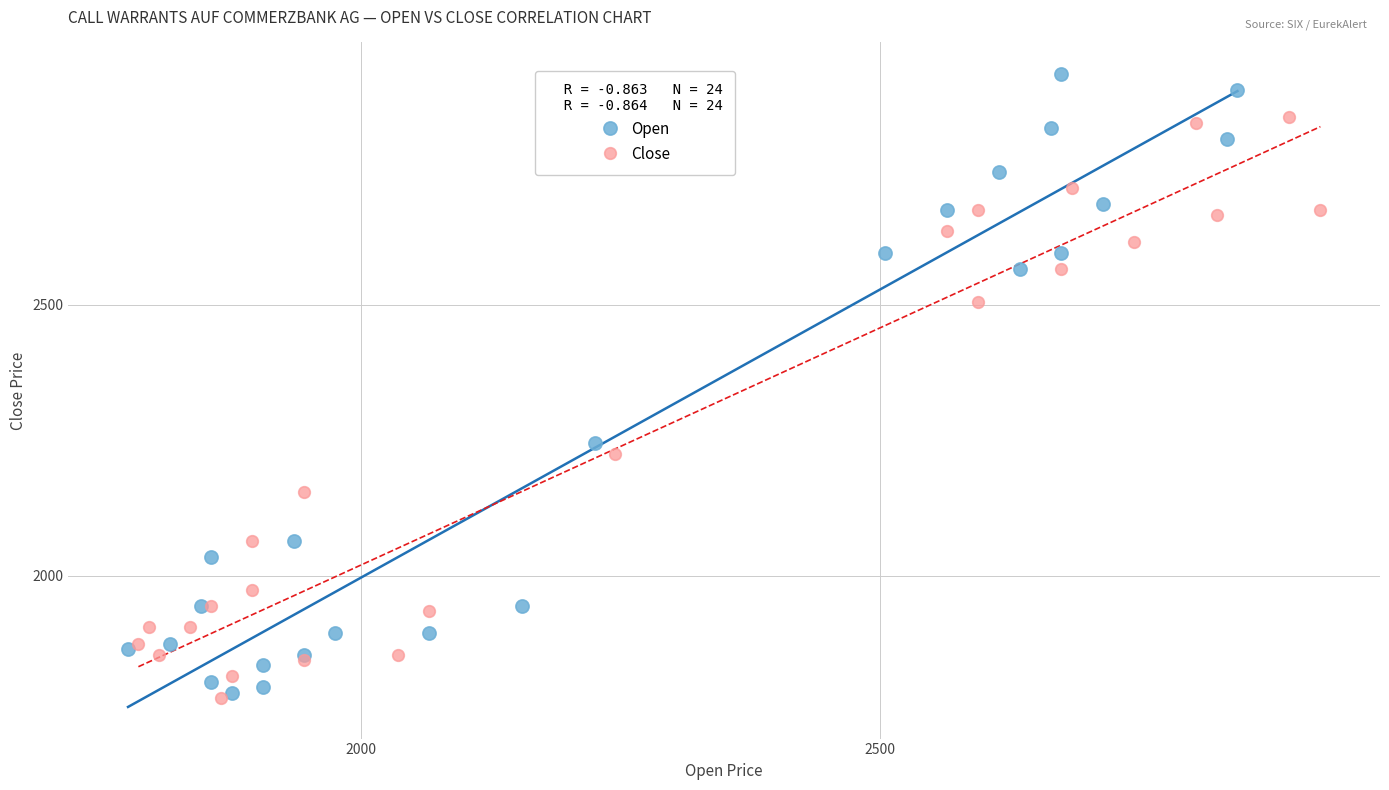

Which series reaches the maximum Y coordinate?

Open